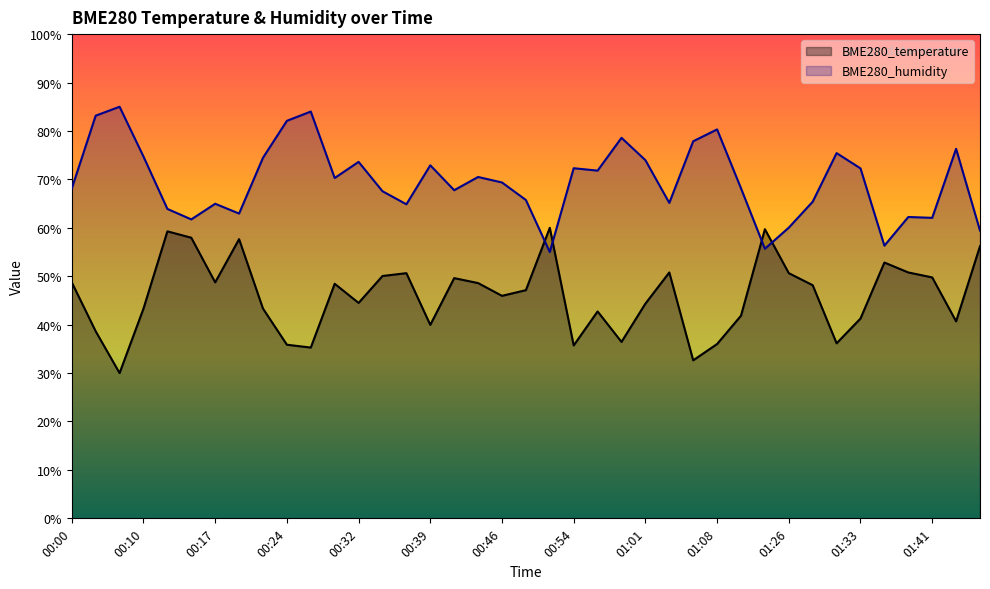

The BME280_humidity series shows 72.3 at 00:54. True or false?

True